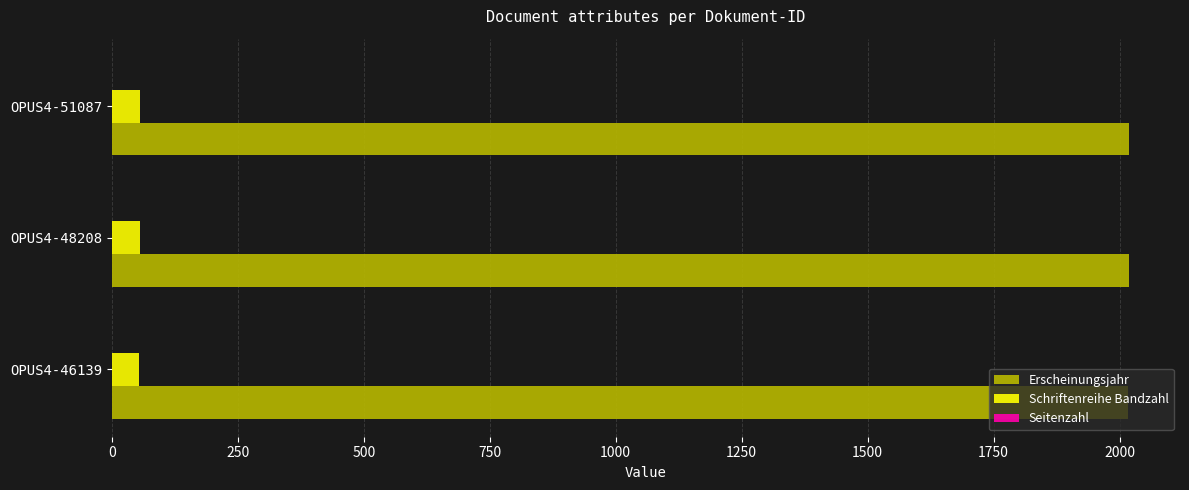

Which series has the largest total across all categories?

Erscheinungsjahr